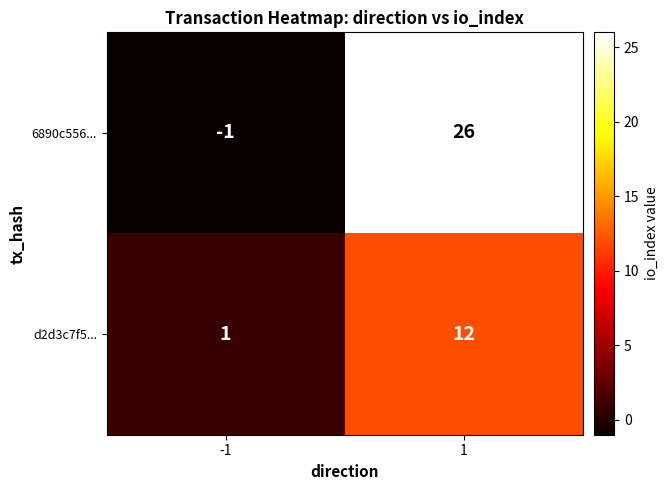

What is the sum of the d2d3c7f5... values at 1 and -1?

13